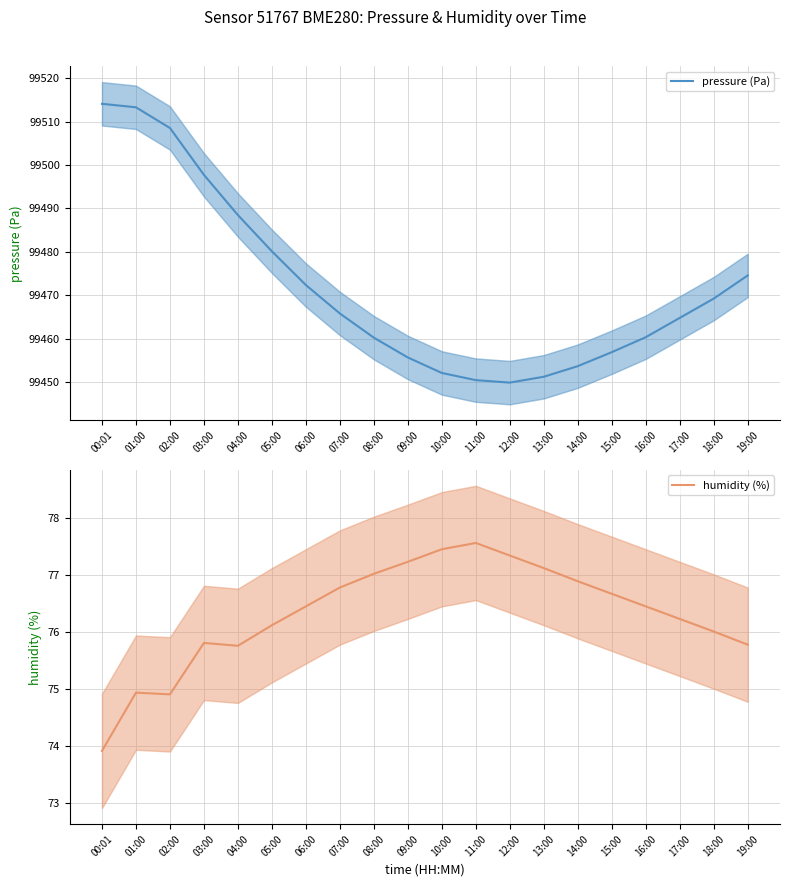

Which has a higher value, 07:00 or 12:00?

07:00